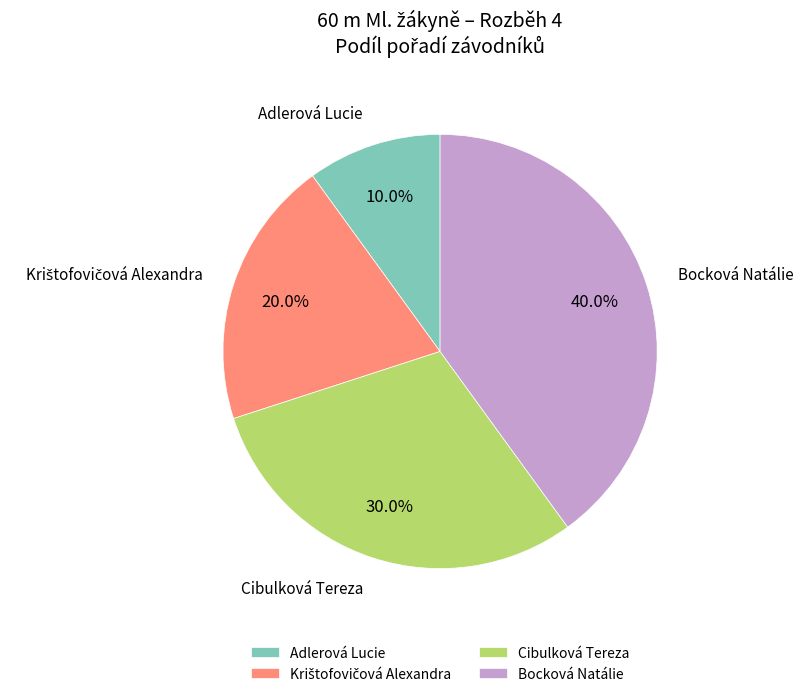

Is Cibulková Tereza the majority of the pie?

No